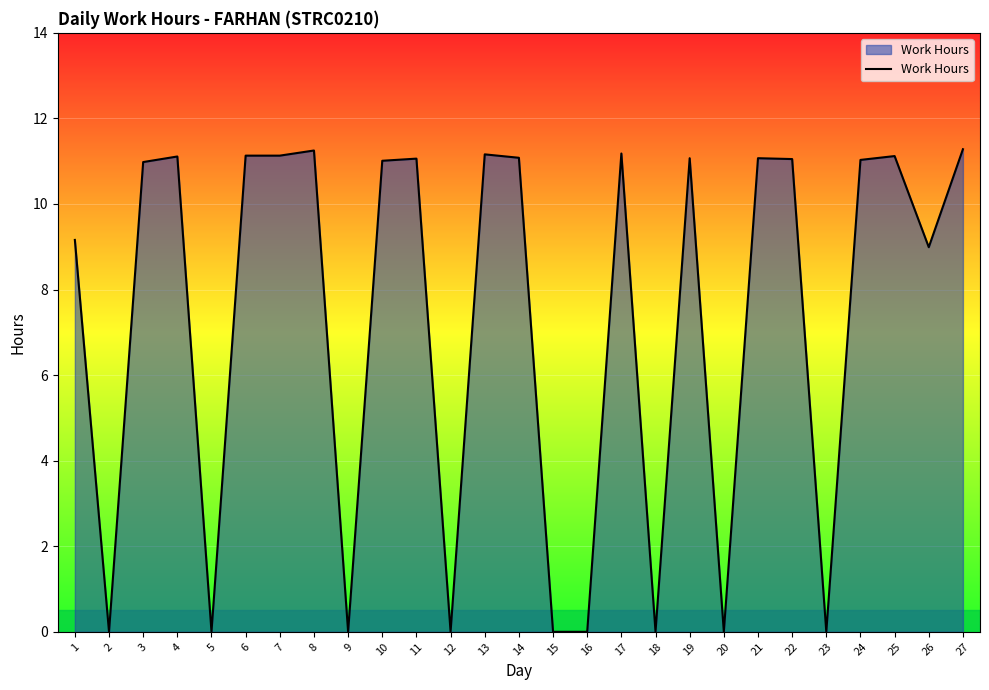

At which label is the value closest to 5?

26